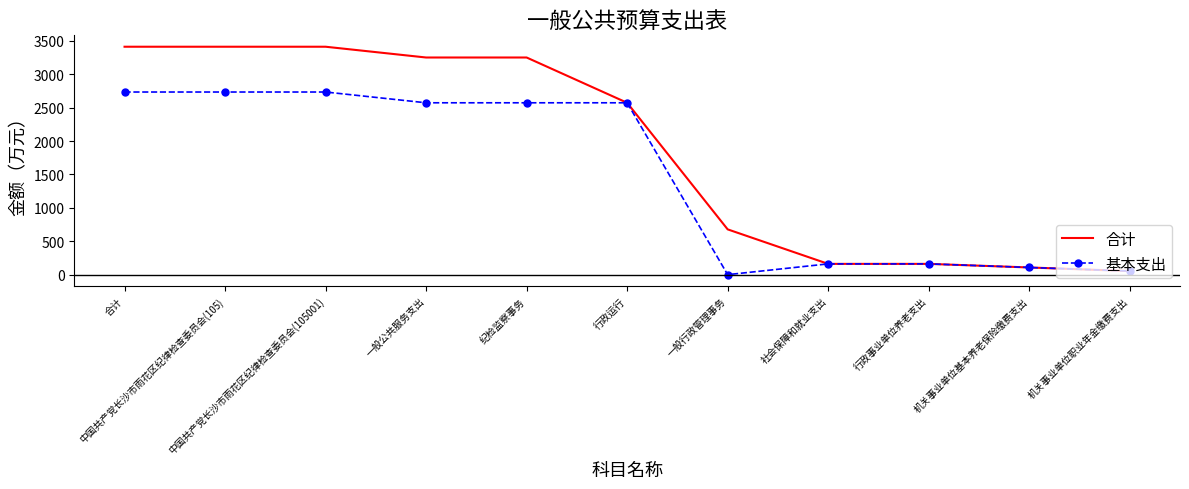

What is the sum of the 合计 values at 机关事业单位基本养老保险缴费支出 and 中国共产党长沙市雨花区纪律检查委员会(105001)?

3519.8